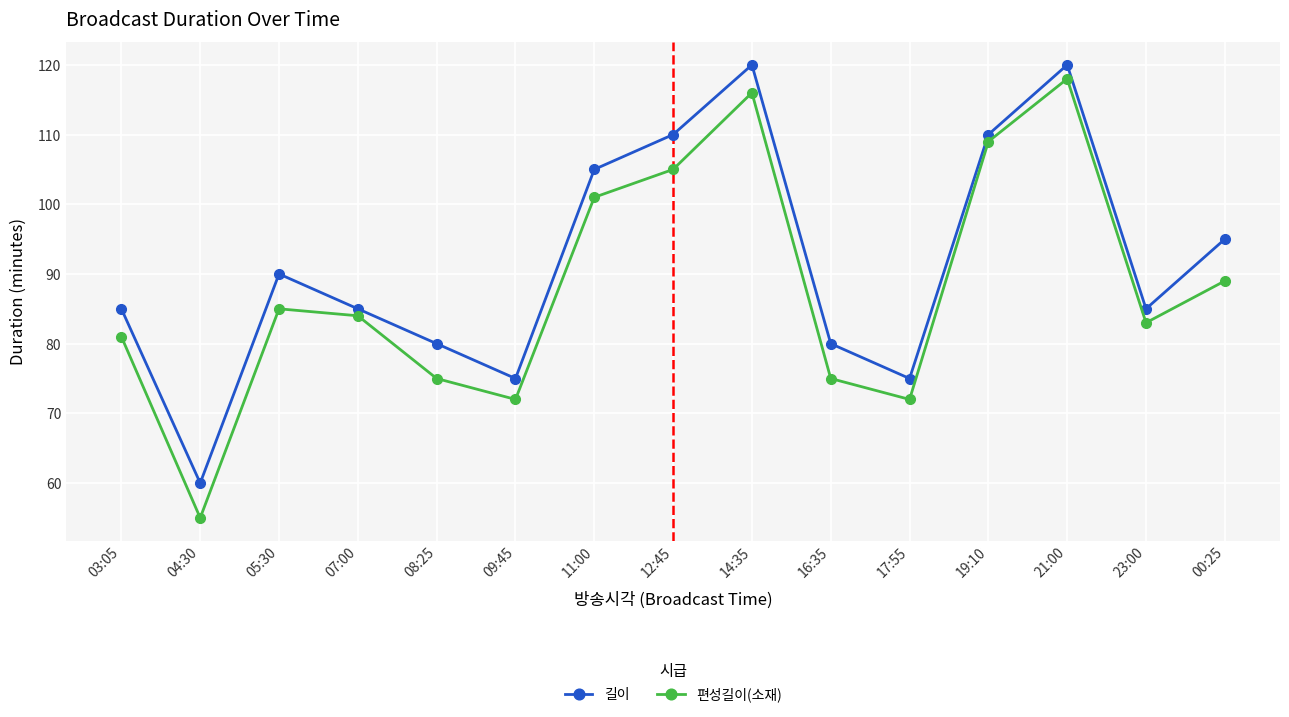

The value of 편성길이(소재) at 17:55 is 102. True or false?

False